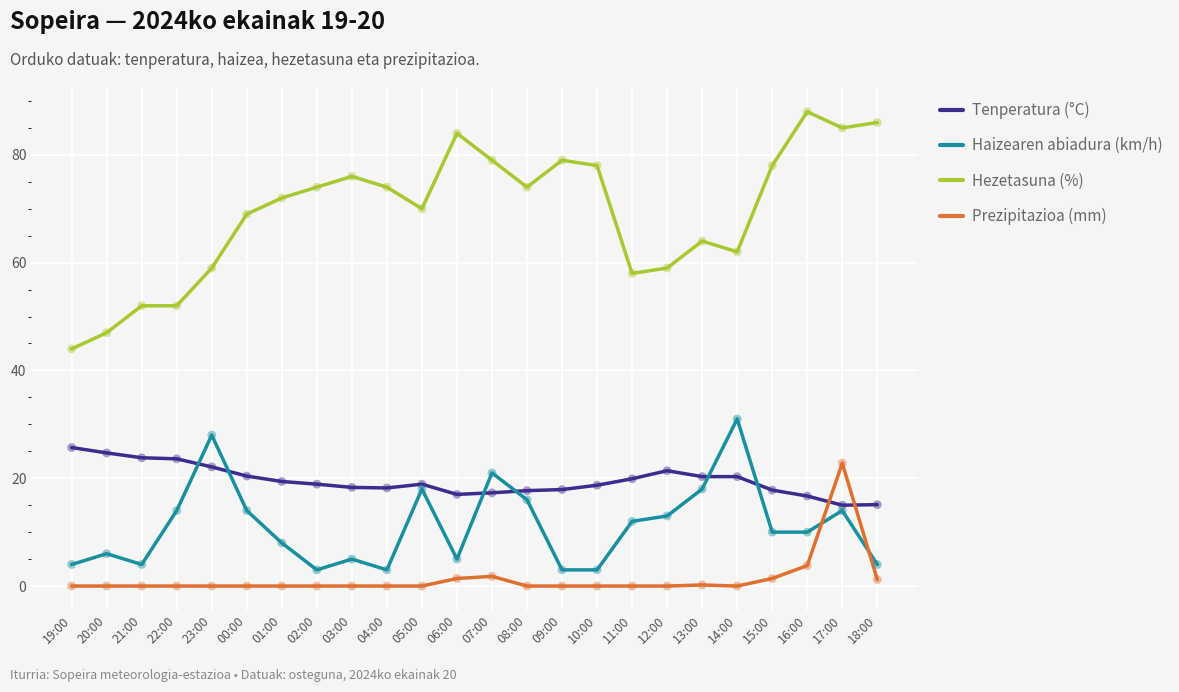

What are all the series names shown in the legend?

Tenperatura (°C), Haizearen abiadura (km/h), Hezetasuna (%), Prezipitazioa (mm)